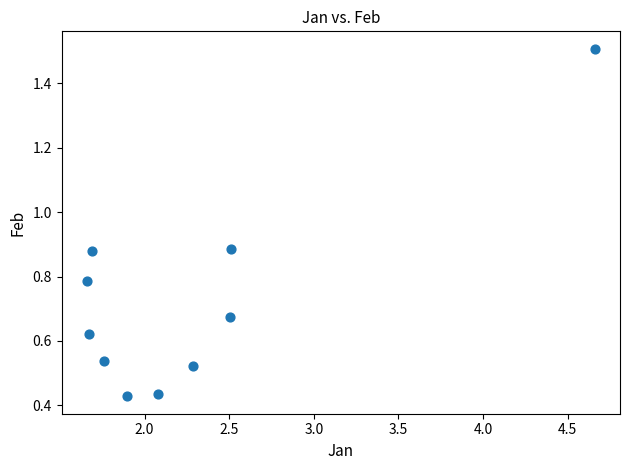

What is the range of X values (max minus min)?

3.0